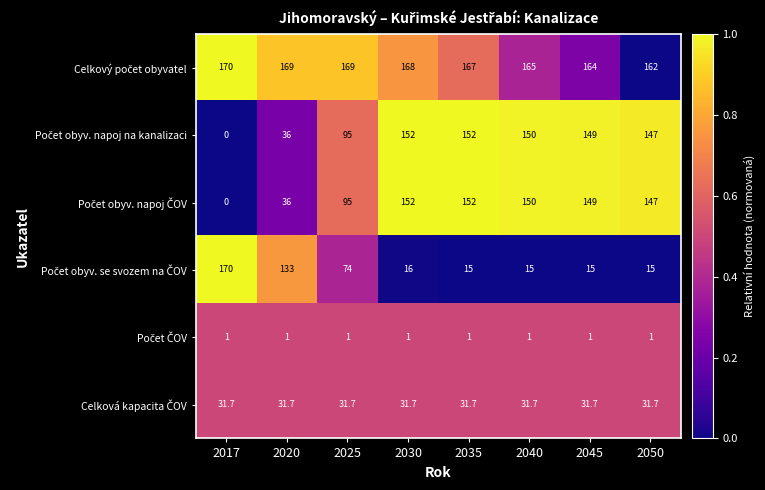

At which category is the sum across all series the highest?

2030